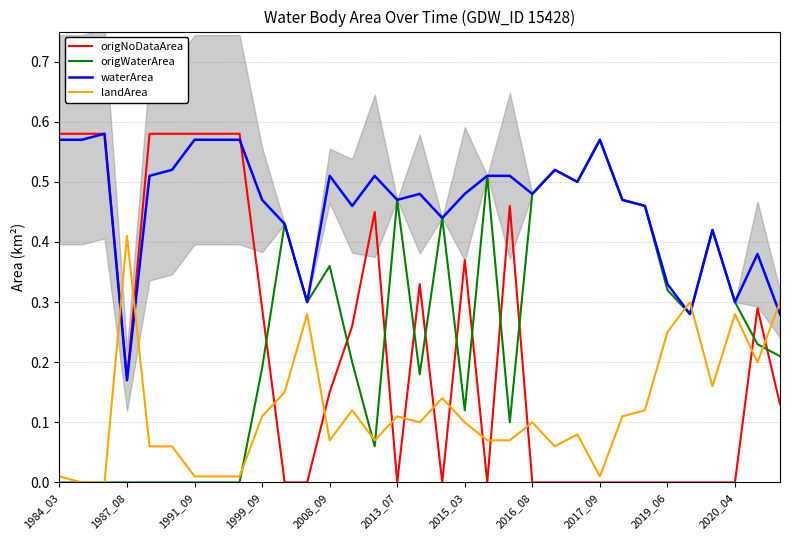

Which category has the highest value in the origWaterArea series?

2017_09